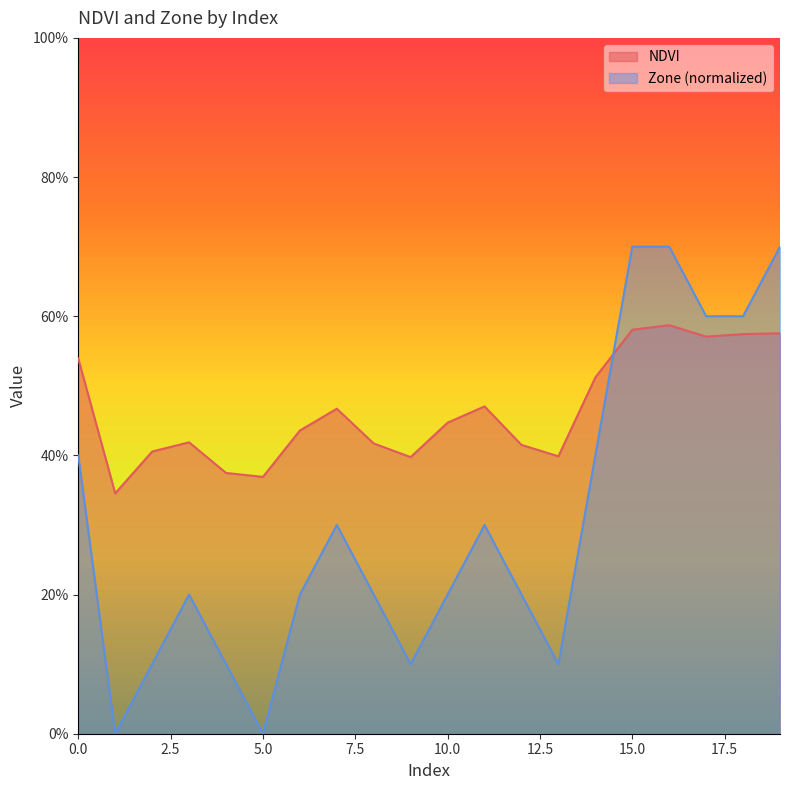

What is the value of the NDVI point at the 16th from the left?

0.6